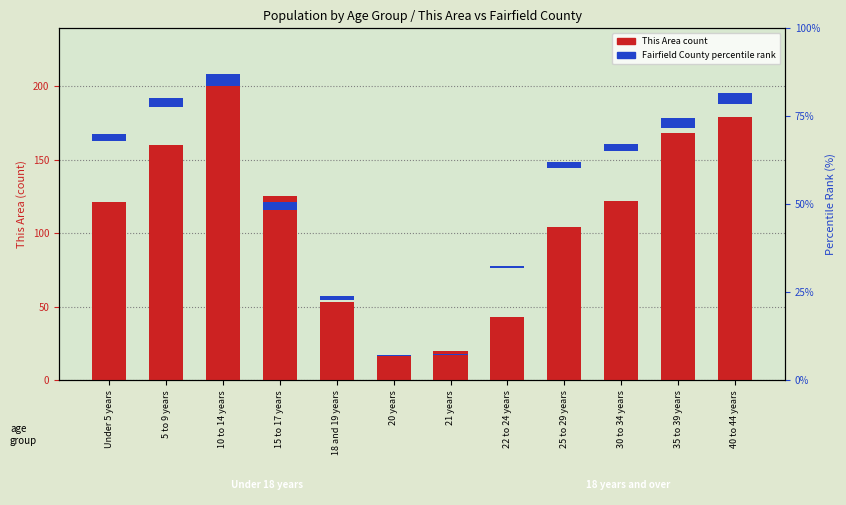

Is it true that Fairfield County (percentile rank) equals 8.3 at 30 to 34 years?

False